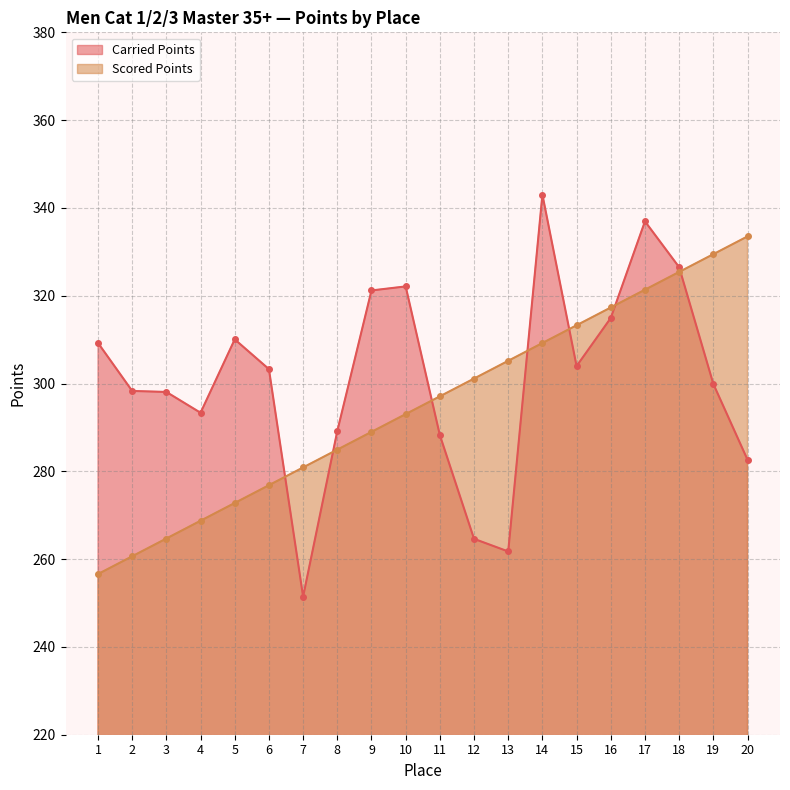

Read the Scored Points value at 5.

272.8